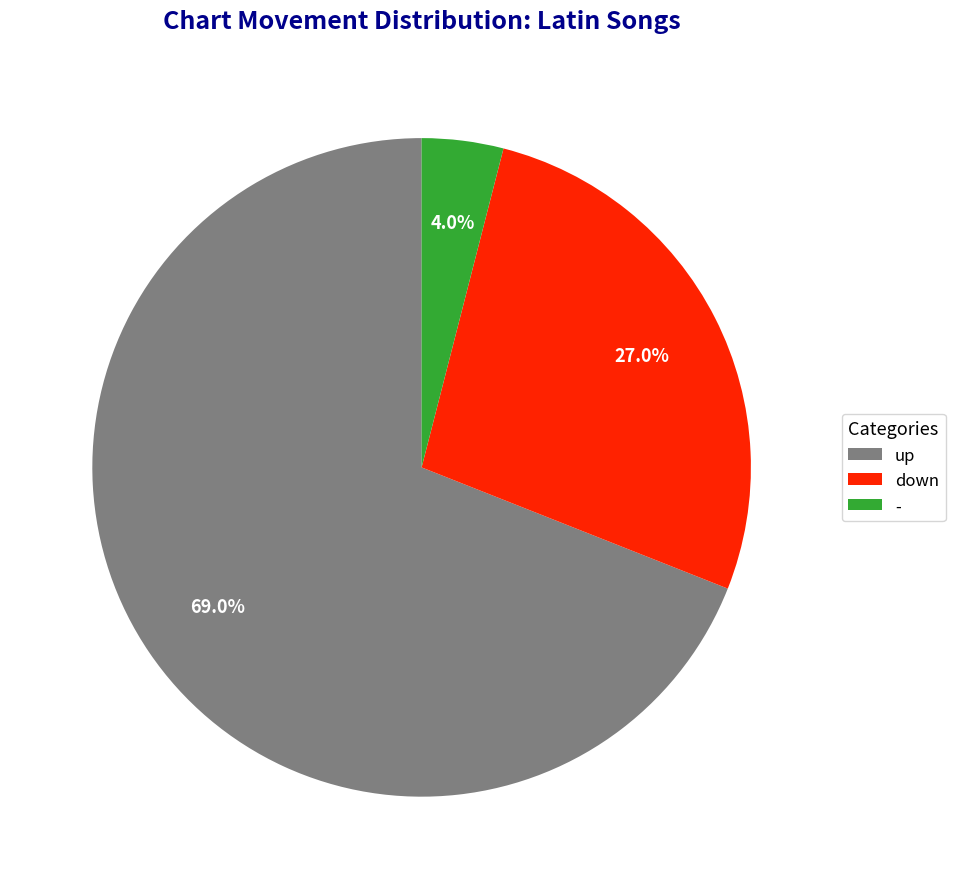

To the nearest percent, what is the difference between the - and down slice percentages?

23%